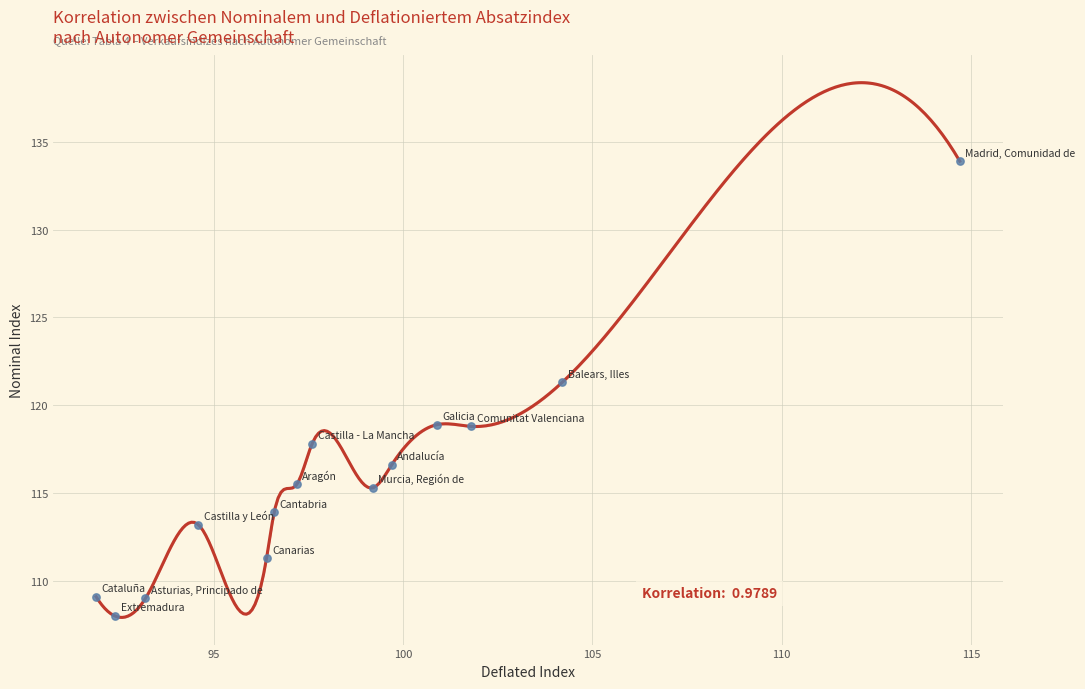

What is the range of Y values (max minus min)?

25.9